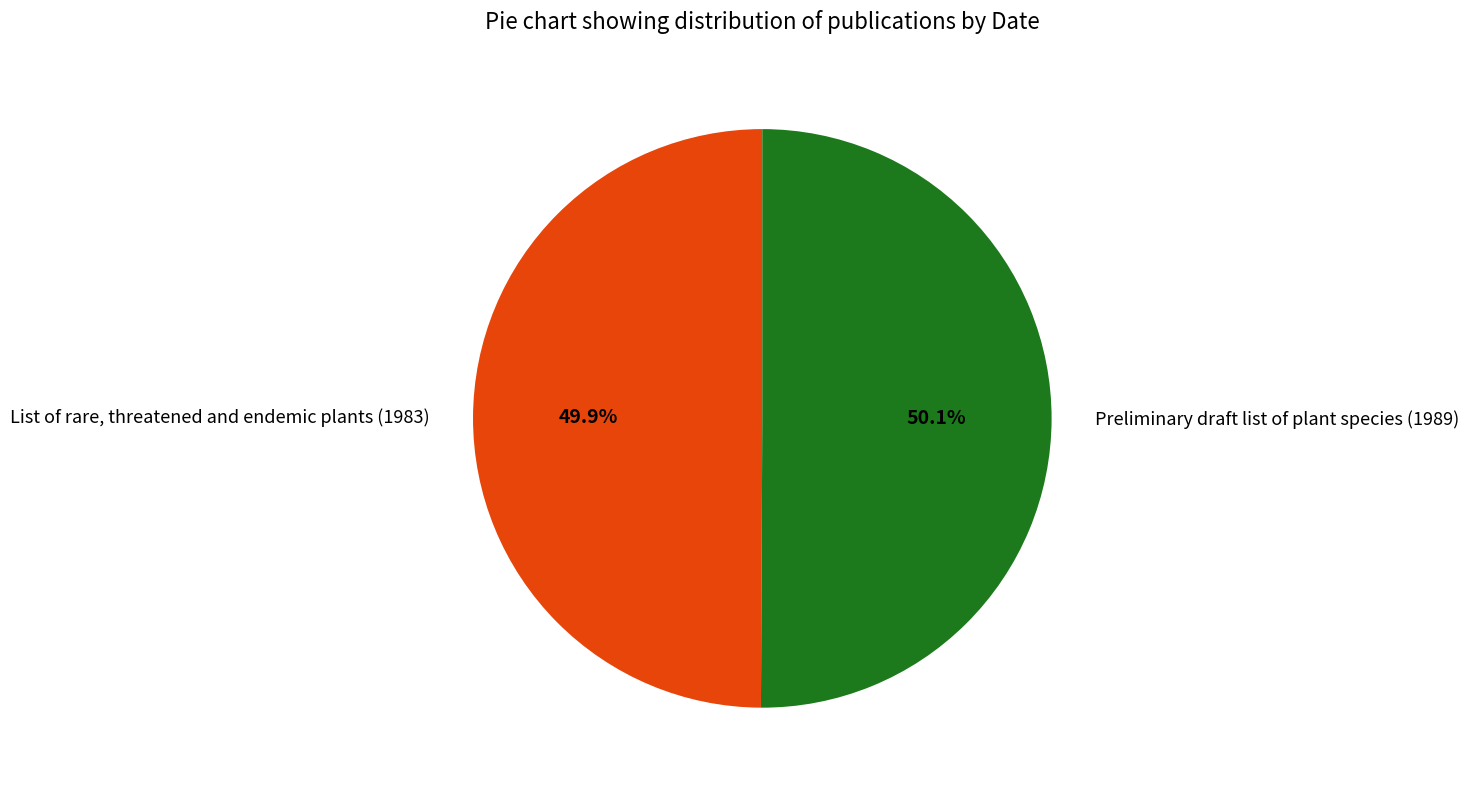

How many segments does this pie chart have?

2